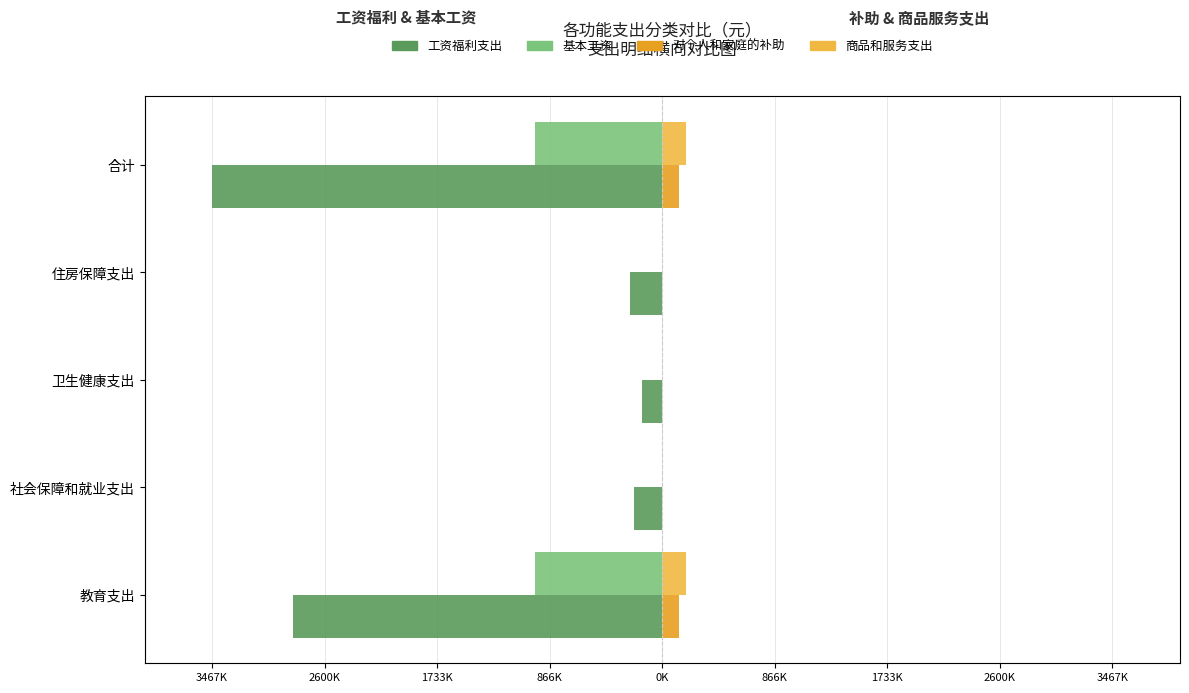

What is the average value of the 基本工资 series?

-390851.3